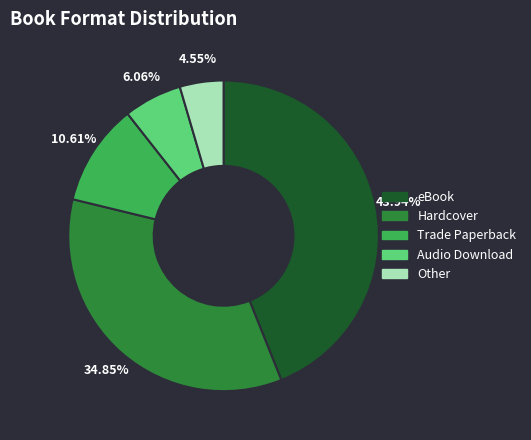

True or false: Hardcover accounts for 35% of the total.

True